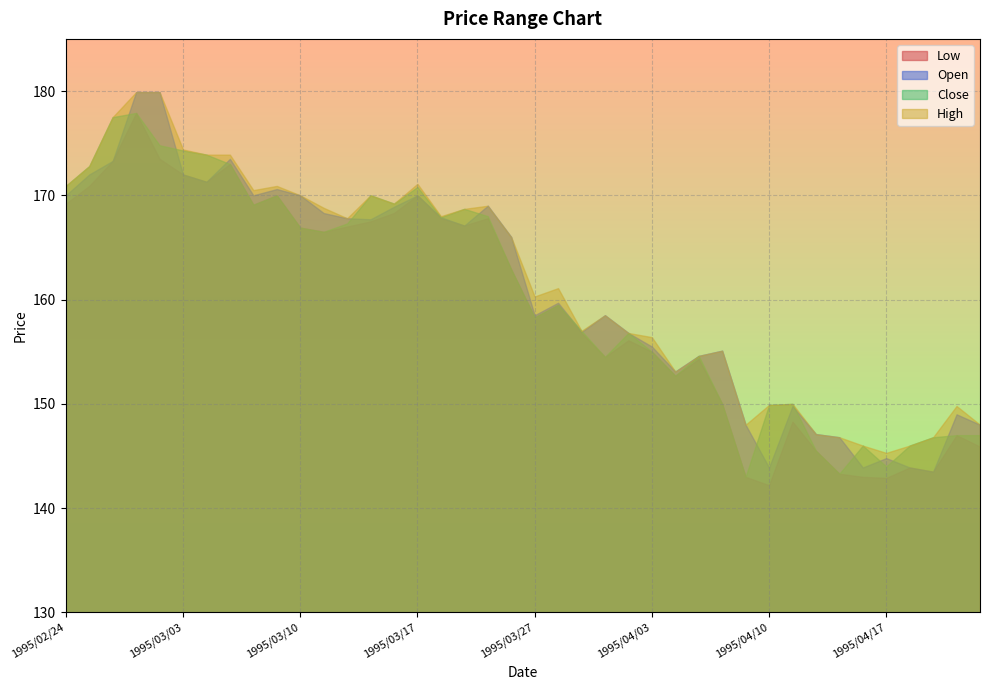

What is the spread (max minus min) of values at 1995/04/03?

1.4